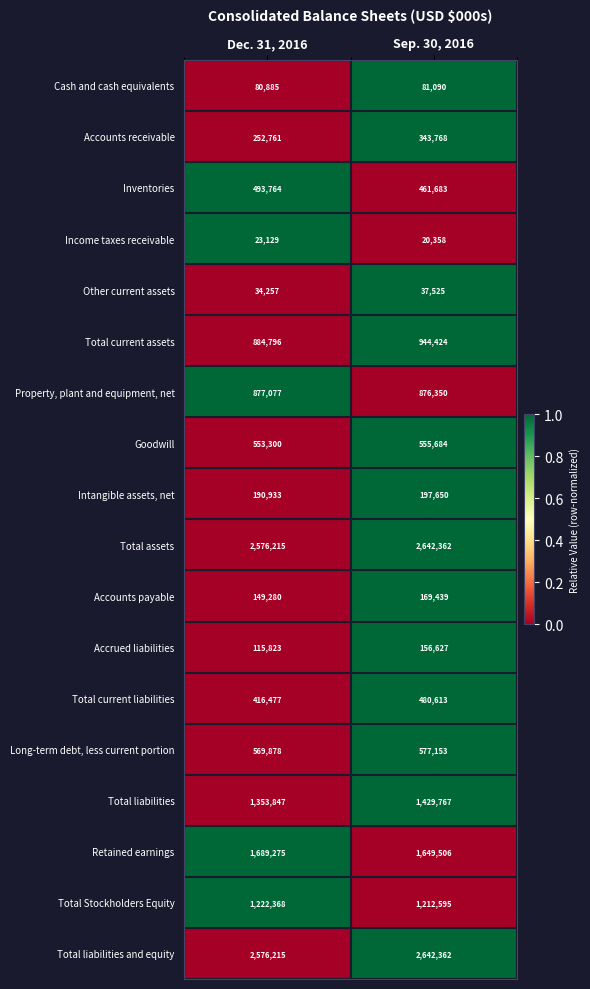

Is it true that Property, plant and equipment, net equals 1570052 at Sep. 30, 2016?

False